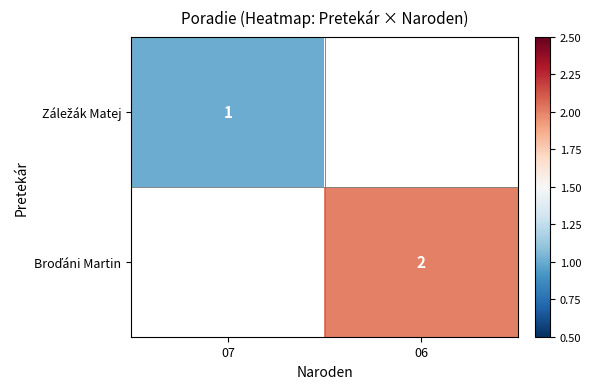

Is the value of Broďáni Martin at 07 greater than the value of Záležák Matej at 07?

No